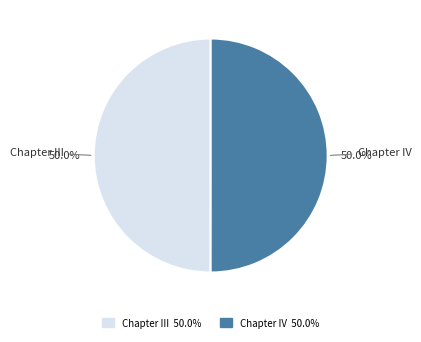

Approximately how many times larger is the value at Chapter III compared to Chapter IV?

1.0